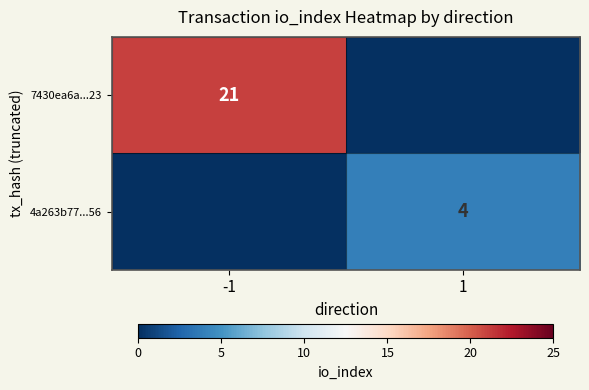

Is the value of 7430ea6a...23 at -1 greater than the value of 4a263b77...56 at 1?

Yes